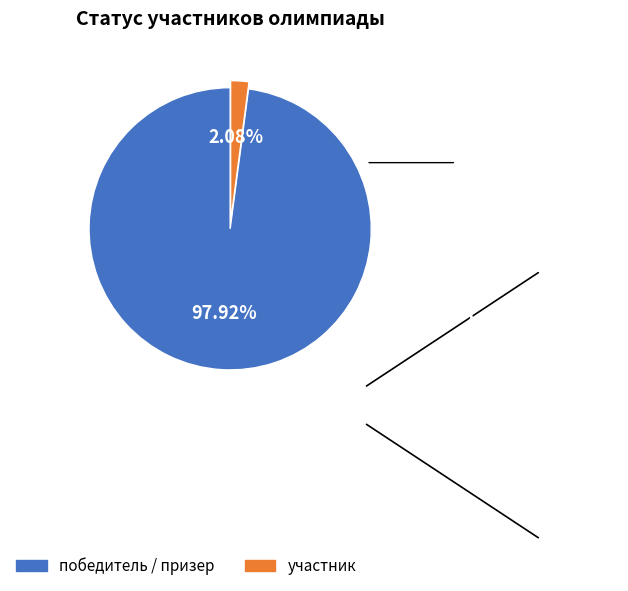

To the nearest percent, what is the difference between the largest and smallest slice percentages?

96%